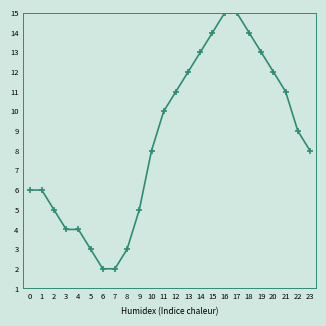

What is the maximum value shown in the chart?

15